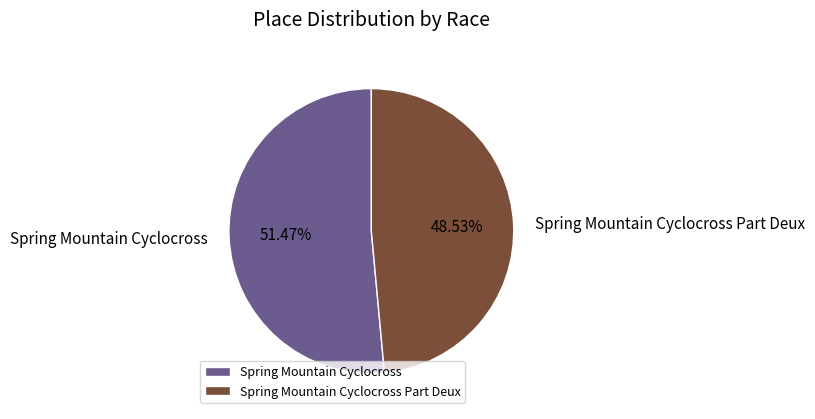

Rank the categories by value from highest to lowest.

Spring Mountain Cyclocross, Spring Mountain Cyclocross Part Deux